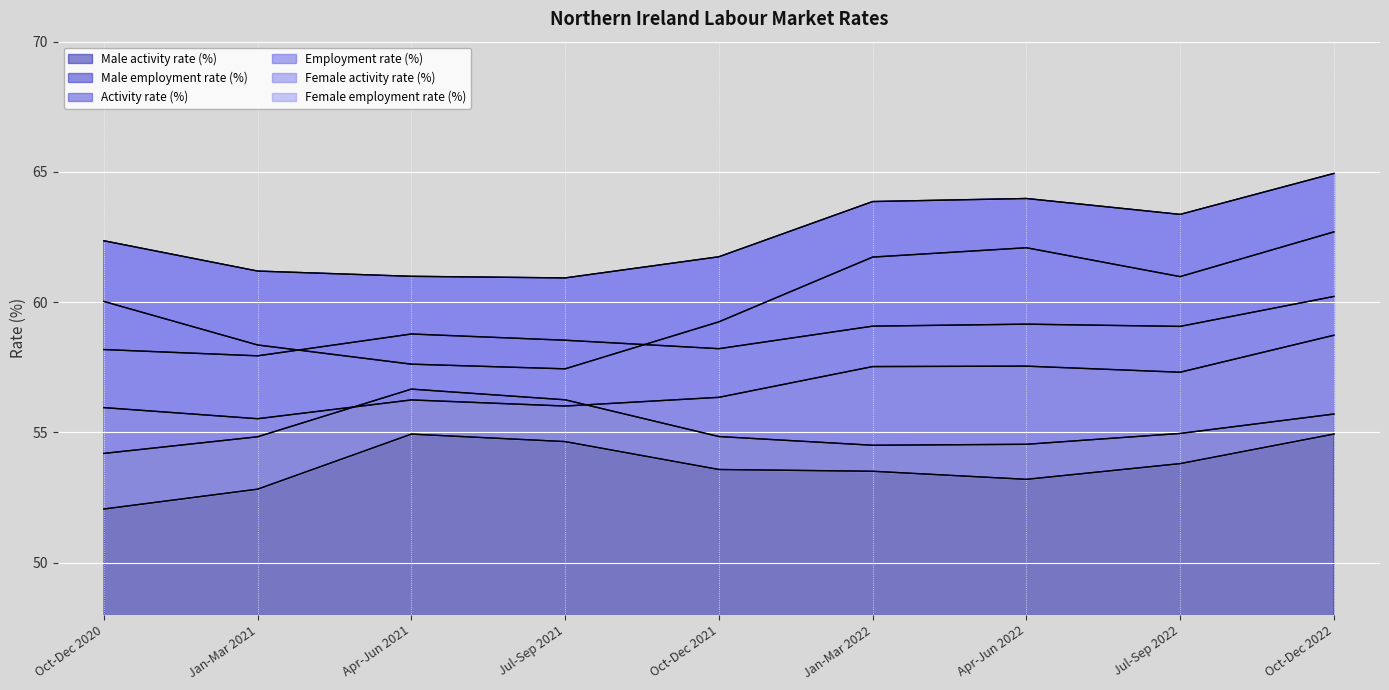

Reading left to right, extract all data points from this chart.

Activity rate (%): Oct-Dec 2020=58.2	Jan-Mar 2021=57.9	Apr-Jun 2021=58.8	Jul-Sep 2021=58.5	Oct-Dec 2021=58.2	Jan-Mar 2022=59.1	Apr-Jun 2022=59.2	Jul-Sep 2022=59.1	Oct-Dec 2022=60.2
Employment rate (%): Oct-Dec 2020=55.9	Jan-Mar 2021=55.5	Apr-Jun 2021=56.2	Jul-Sep 2021=56.0	Oct-Dec 2021=56.3	Jan-Mar 2022=57.5	Apr-Jun 2022=57.5	Jul-Sep 2022=57.3	Oct-Dec 2022=58.7
Male activity rate (%): Oct-Dec 2020=62.4	Jan-Mar 2021=61.2	Apr-Jun 2021=61.0	Jul-Sep 2021=60.9	Oct-Dec 2021=61.7	Jan-Mar 2022=63.9	Apr-Jun 2022=64.0	Jul-Sep 2022=63.4	Oct-Dec 2022=64.9
Male employment rate (%): Oct-Dec 2020=60.0	Jan-Mar 2021=58.4	Apr-Jun 2021=57.6	Jul-Sep 2021=57.4	Oct-Dec 2021=59.2	Jan-Mar 2022=61.7	Apr-Jun 2022=62.1	Jul-Sep 2022=61.0	Oct-Dec 2022=62.7
Female activity rate (%): Oct-Dec 2020=54.2	Jan-Mar 2021=54.8	Apr-Jun 2021=56.7	Jul-Sep 2021=56.2	Oct-Dec 2021=54.8	Jan-Mar 2022=54.5	Apr-Jun 2022=54.5	Jul-Sep 2022=55.0	Oct-Dec 2022=55.7
Female employment rate (%): Oct-Dec 2020=52.1	Jan-Mar 2021=52.8	Apr-Jun 2021=54.9	Jul-Sep 2021=54.6	Oct-Dec 2021=53.6	Jan-Mar 2022=53.5	Apr-Jun 2022=53.2	Jul-Sep 2022=53.8	Oct-Dec 2022=54.9